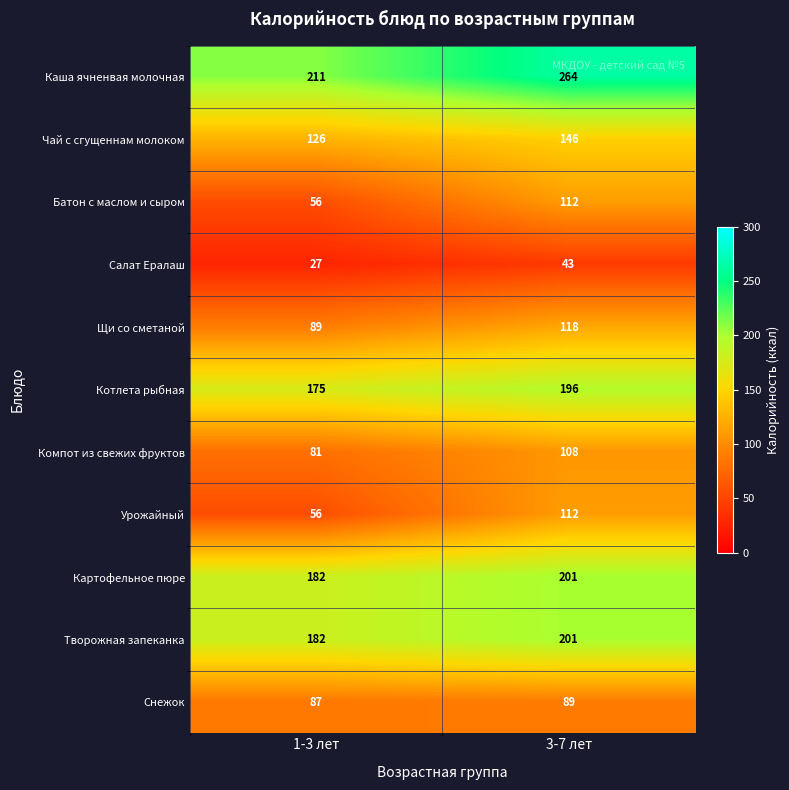

What is the approximate value of Снежок at 3-7 лет?

89